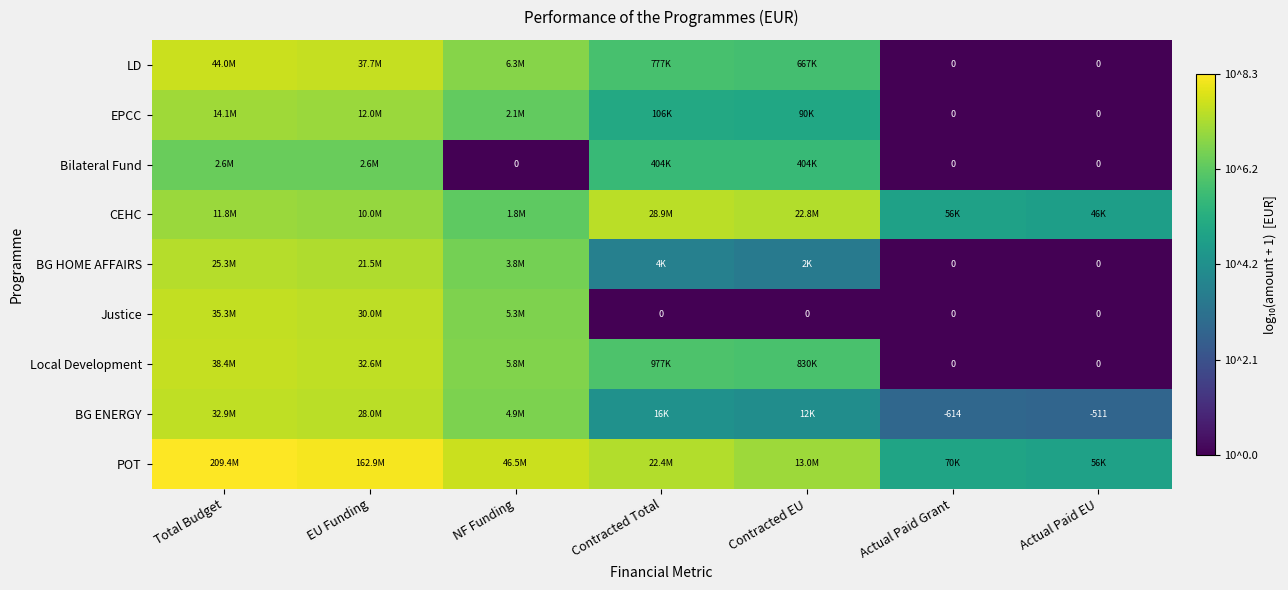

True or false: LD has a value of 2.5 at Actual Paid Grant.

False